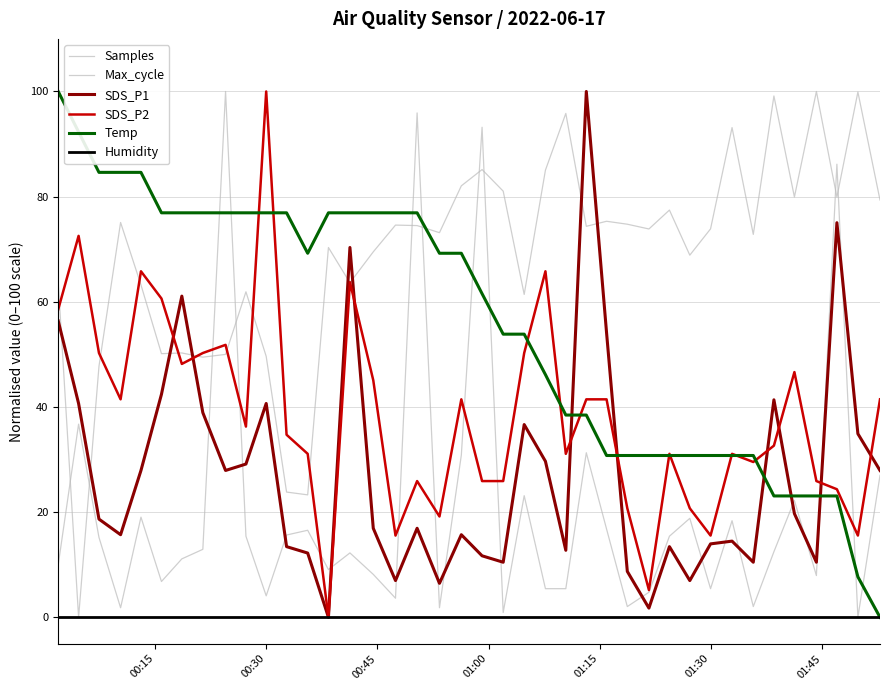

How many lines are shown in the chart?

6